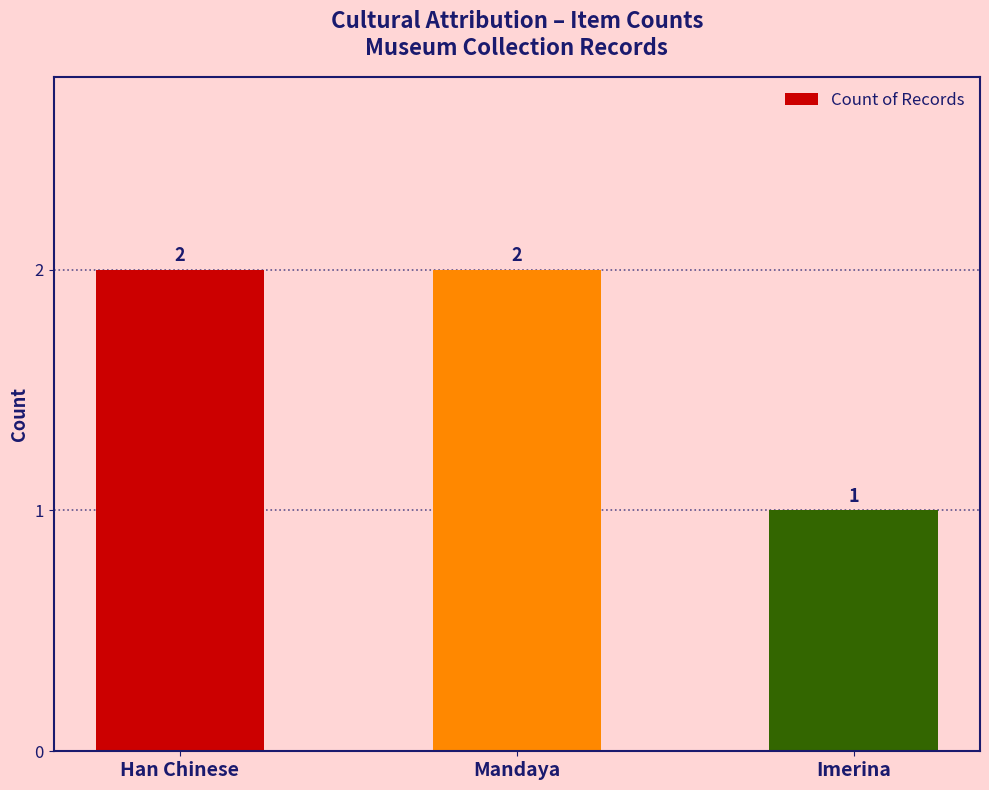

Reading left to right, list all the values displayed in this chart.

Han Chinese=2	Mandaya=2	Imerina=1